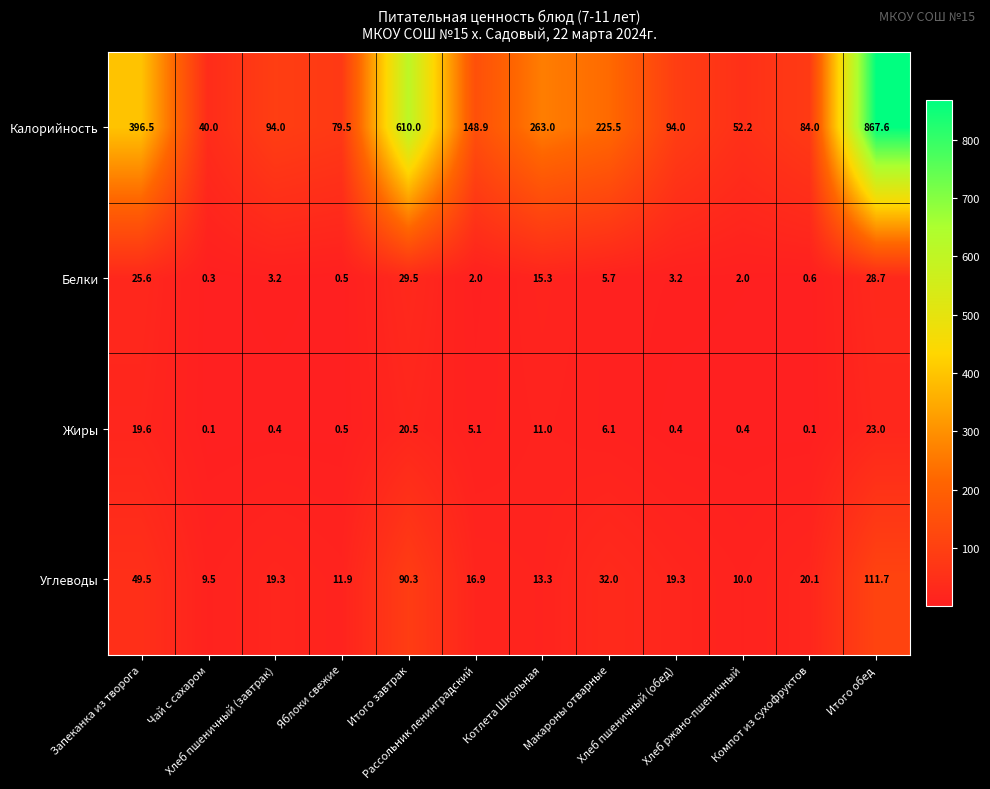

What is the total value across all series at Итого завтрак?

750.3